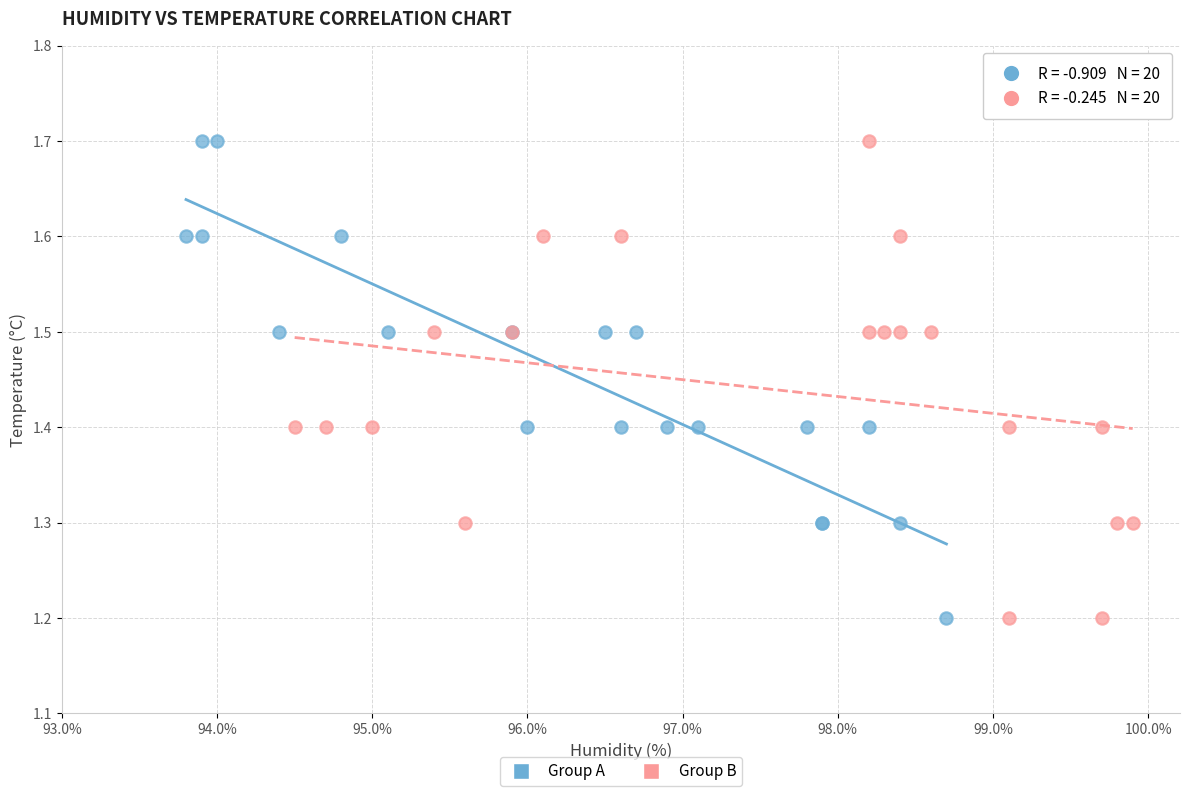

What are all the series names shown in the legend?

Group A, Group B